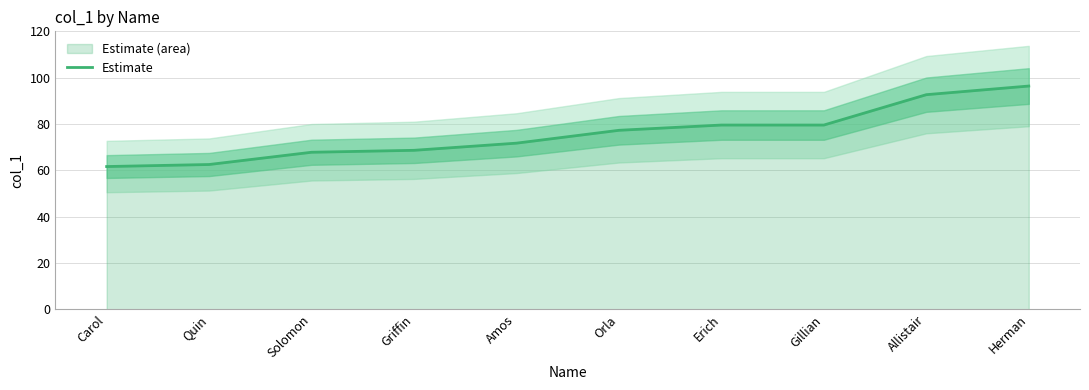

Reading left to right, list all the values displayed in this chart.

Carol=61.6	Quin=62.5	Solomon=67.8	Griffin=68.6	Amos=71.7	Orla=77.3	Erich=79.5	Gillian=79.5	Allistair=92.7	Herman=96.4